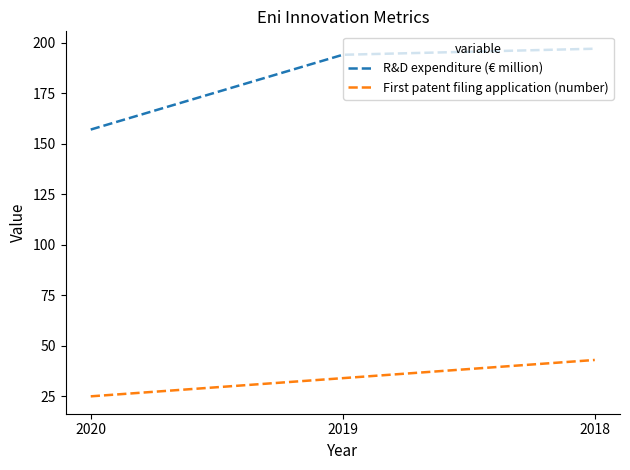

Which series changed the most between 2019 and 2018?

First patent filing application (number)